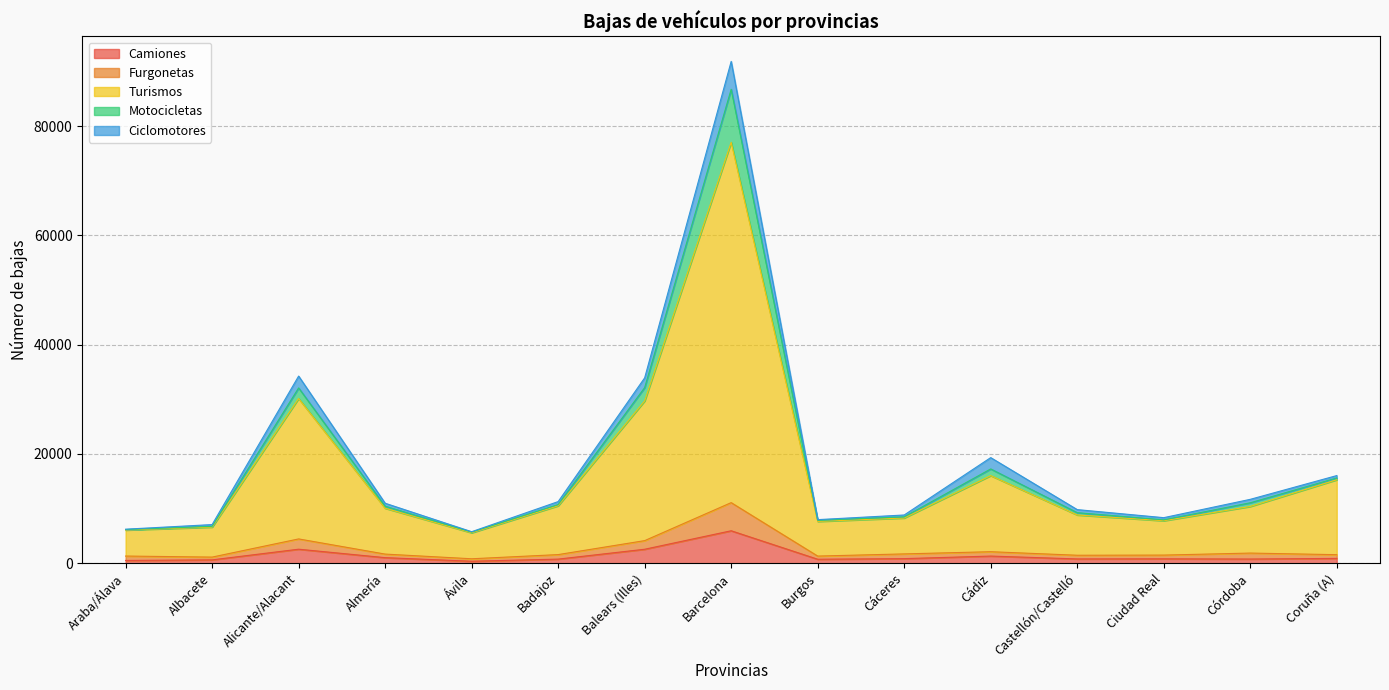

At which category is the sum across all series the highest?

Barcelona